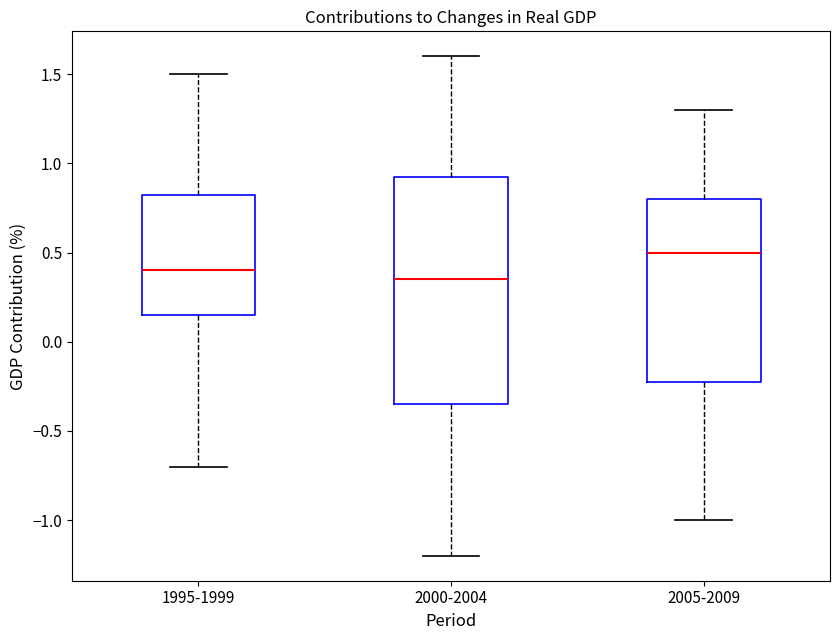

Which box's median line is the lowest?

2000-2004